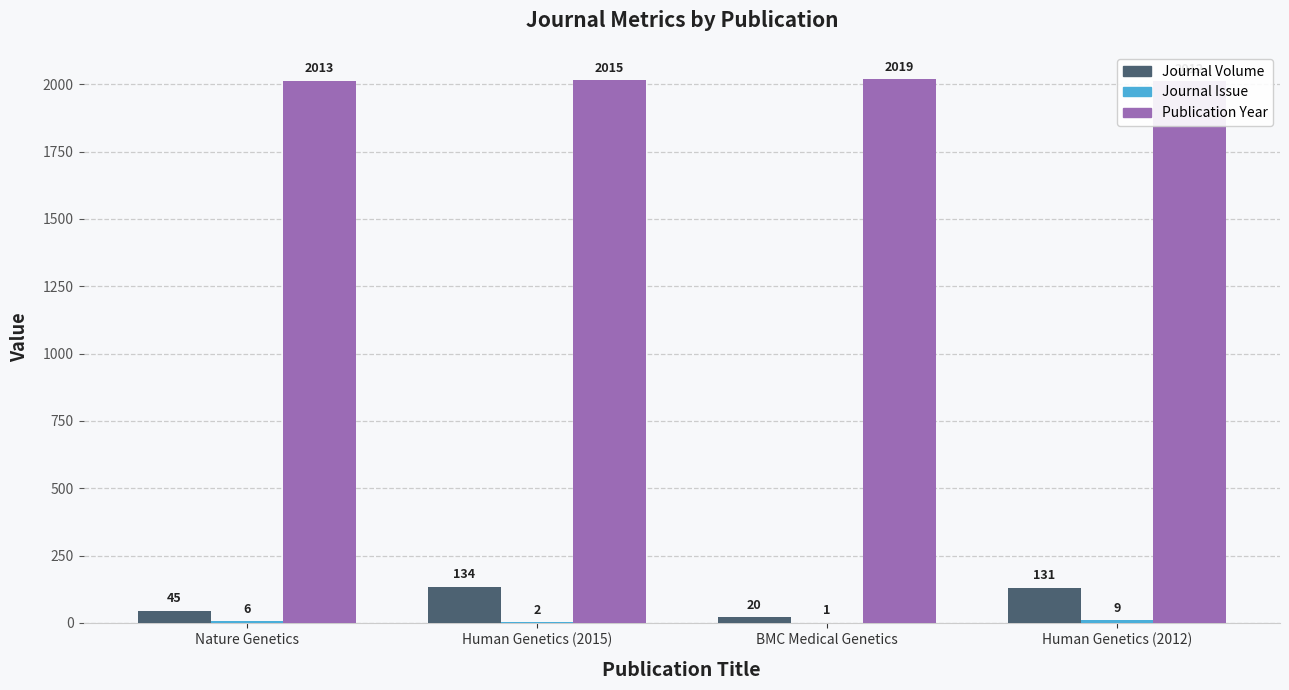

What is the difference between the maximum and minimum values in the Journal Volume series?

114